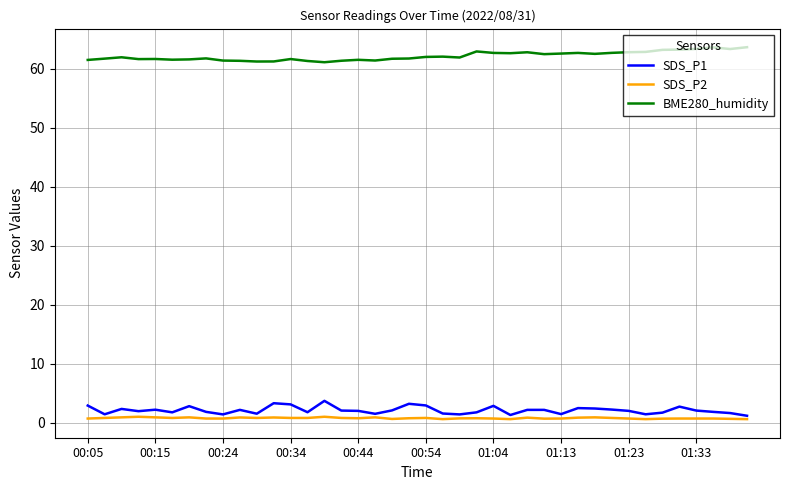

Which series has the largest total across all categories?

BME280_humidity